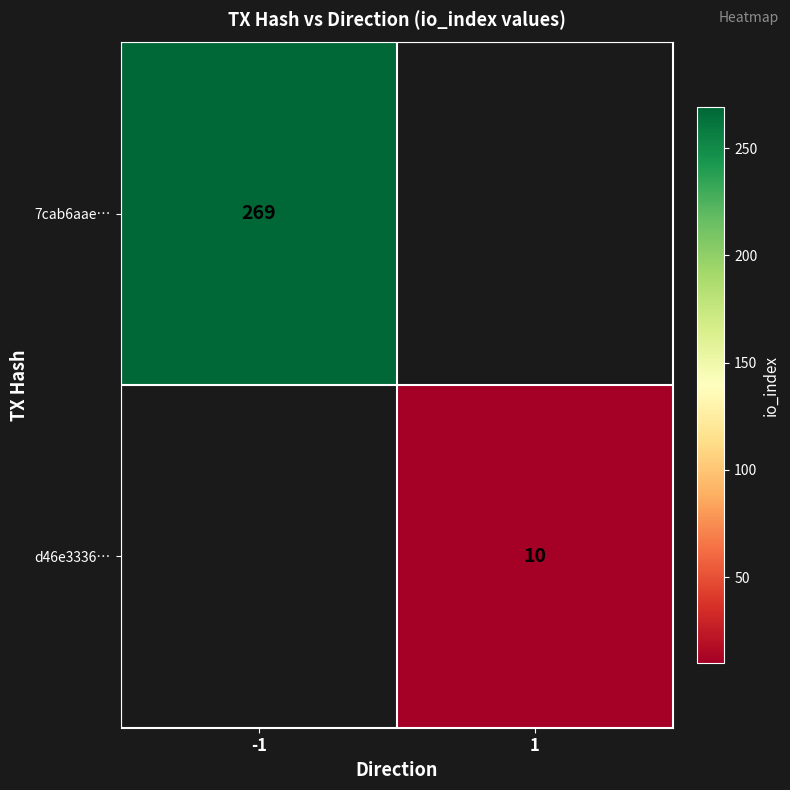

Is the value of 7cab6aae… at -1 greater than the value of d46e3336… at 1?

Yes